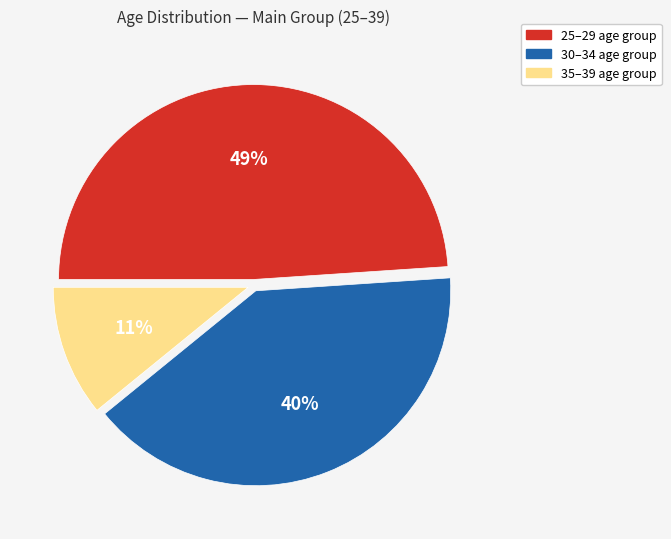

Count the number of slices in the pie.

3